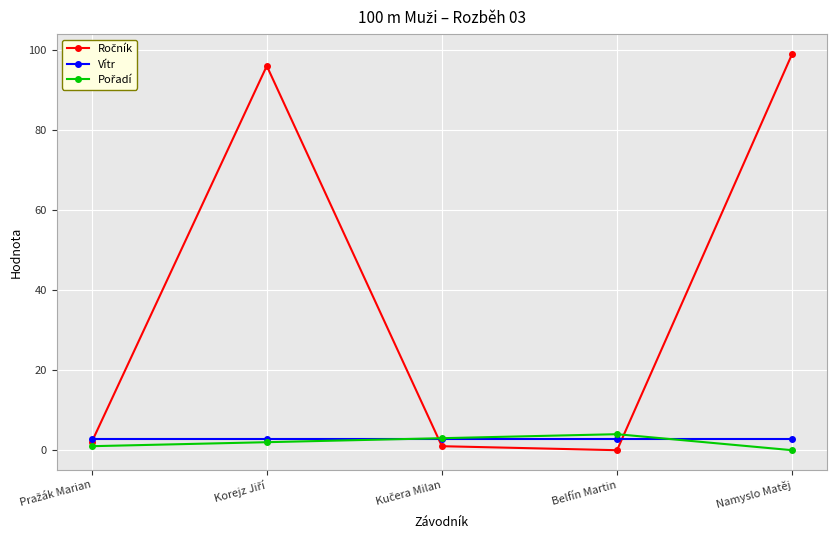

What is the label of the 2nd point from the right?

Belfín Martin